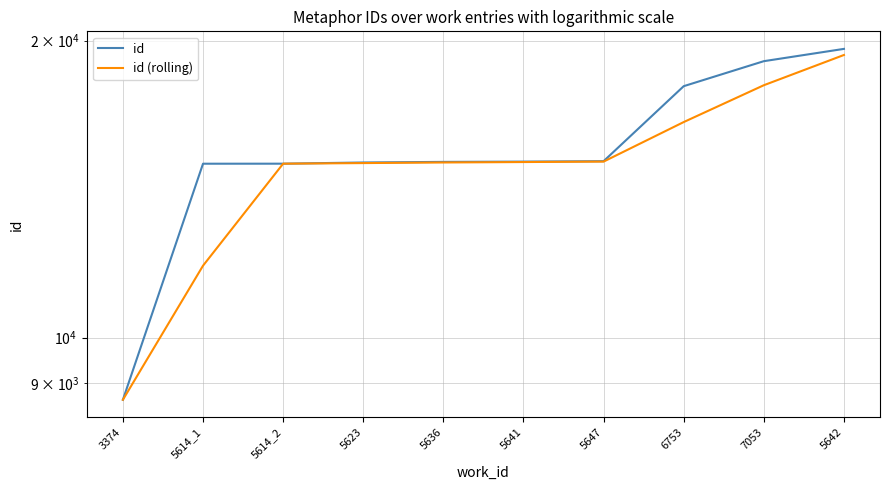

True or false: id and id (rolling) cross at least once.

False